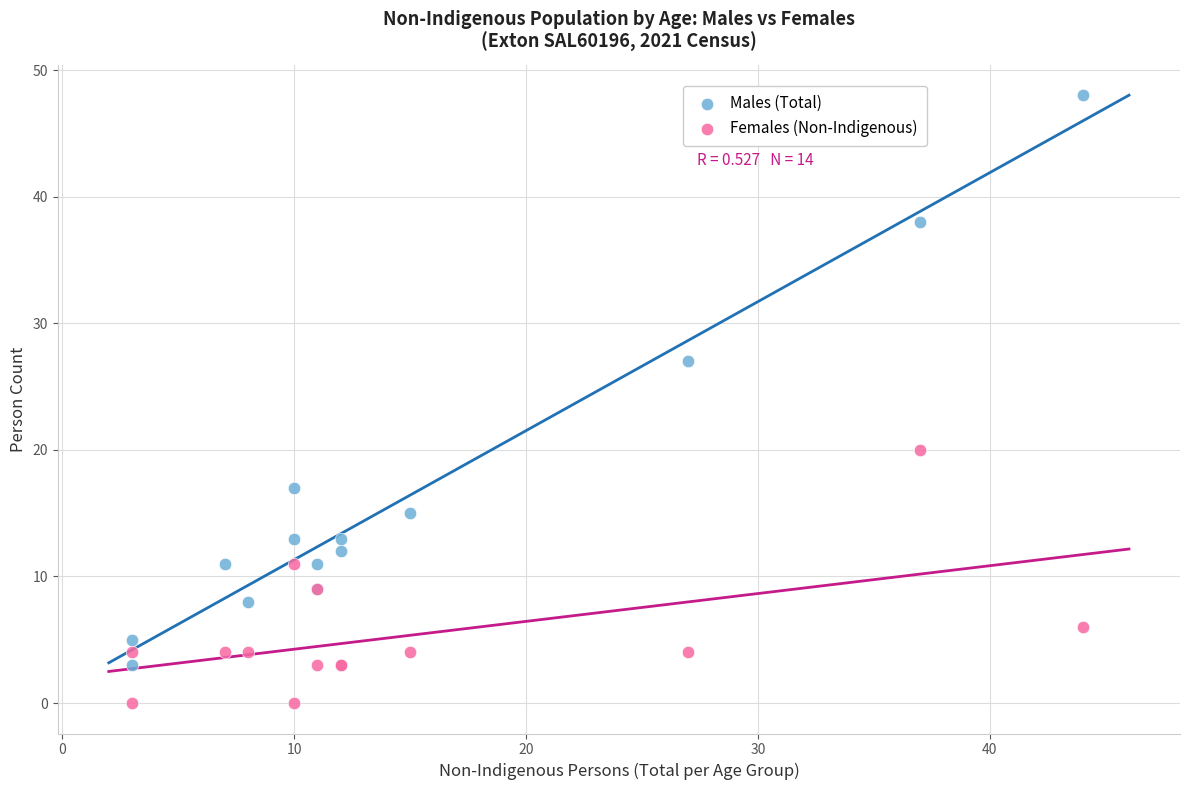

In the Males (Total) series, what Y value is closest to 25?

27